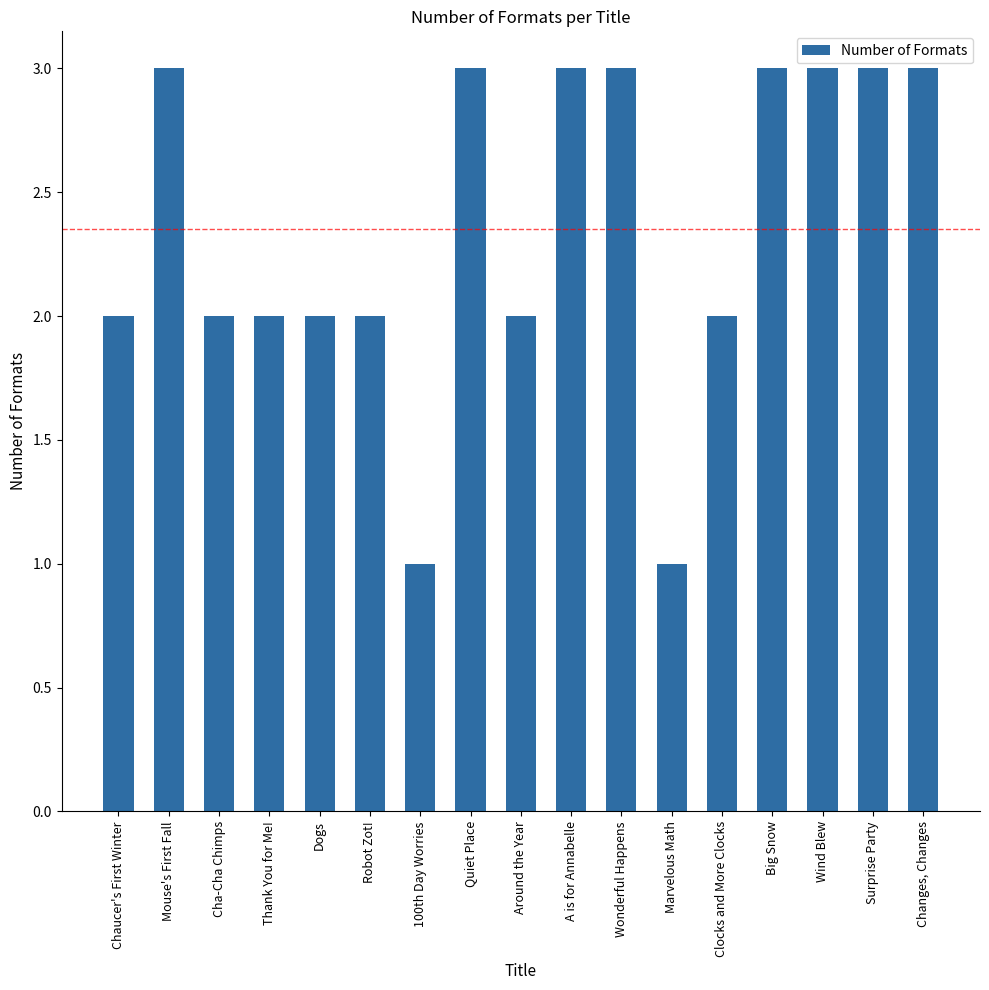

Approximately how many times larger is the value at Dogs compared to Wind Blew?

0.7